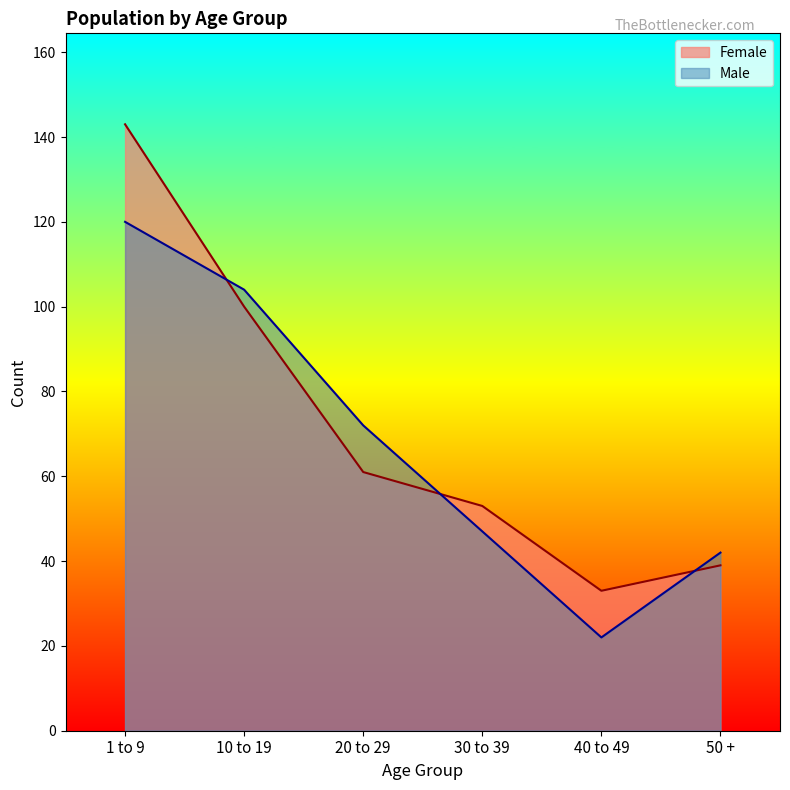

What is the label of the 4th point from the right?

20 to 29